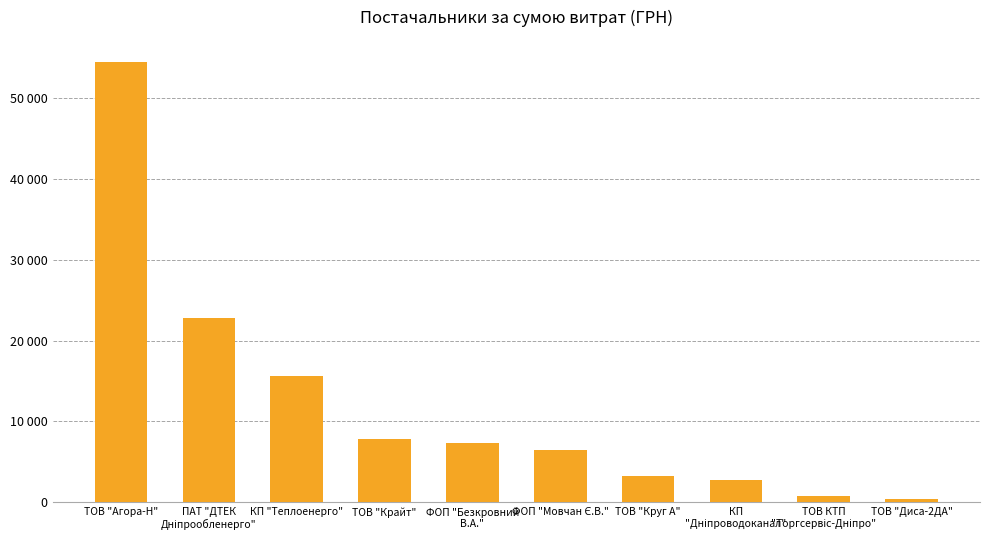

Which has a higher value, ТОВ "Круг А" or ТОВ "Диса-2ДА"?

ТОВ "Круг А"